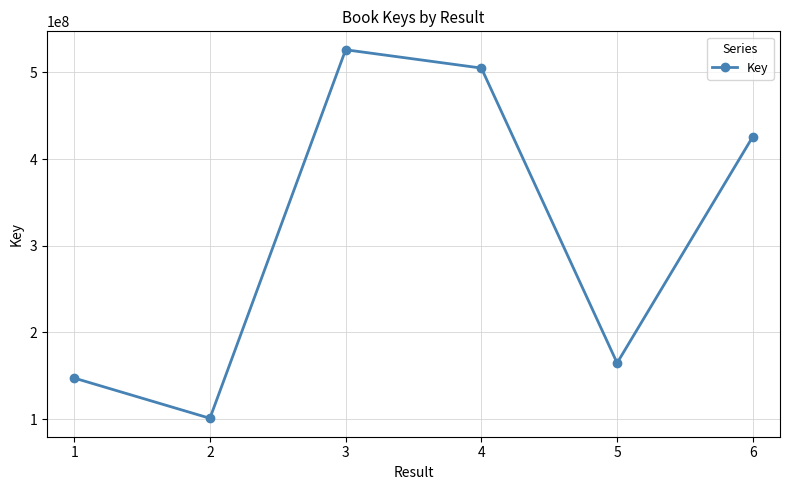

List the labels in order of value, largest first.

3, 4, 6, 5, 1, 2